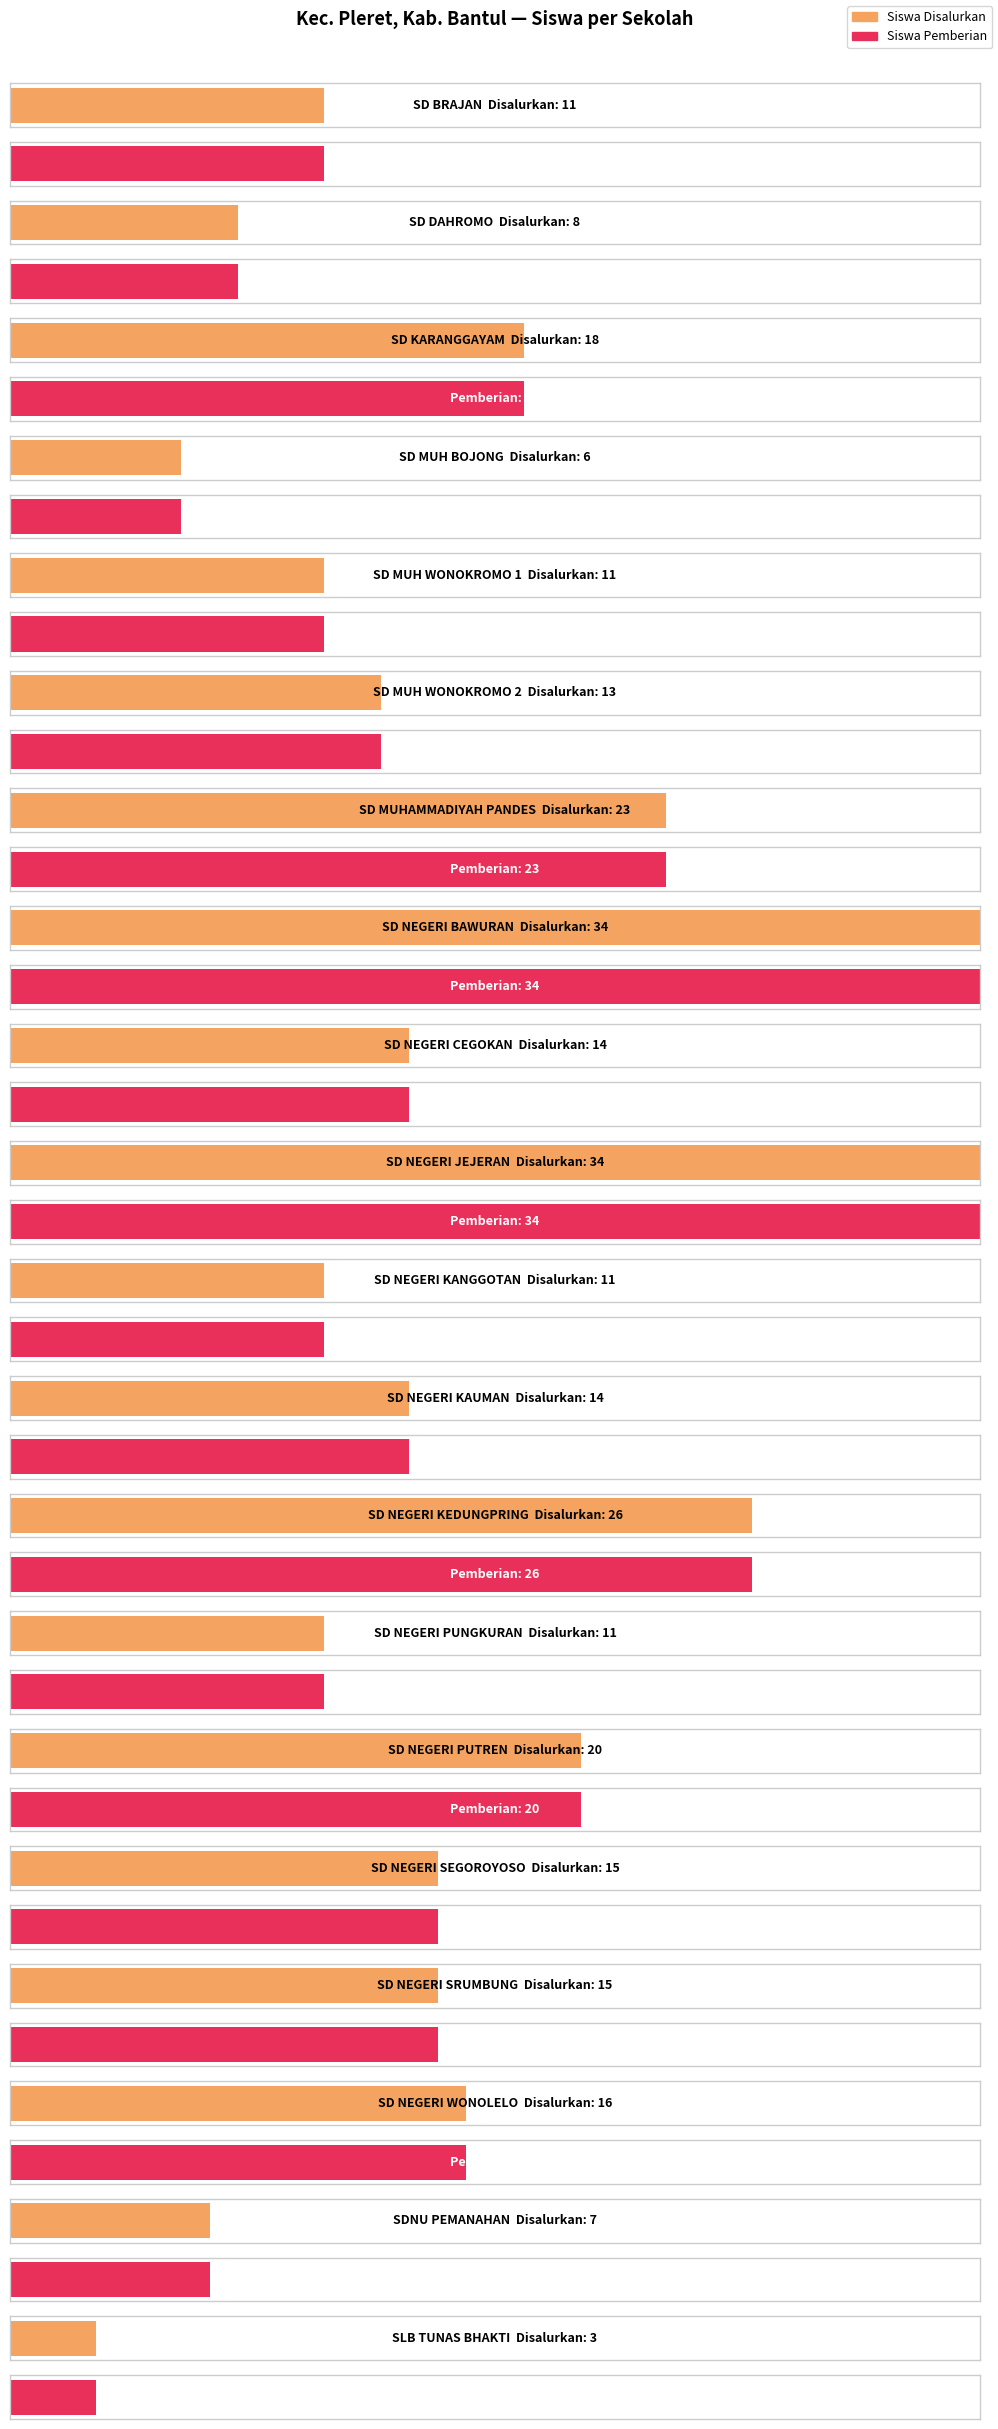

What is the sum of all Siswa Disalurkan values?

310